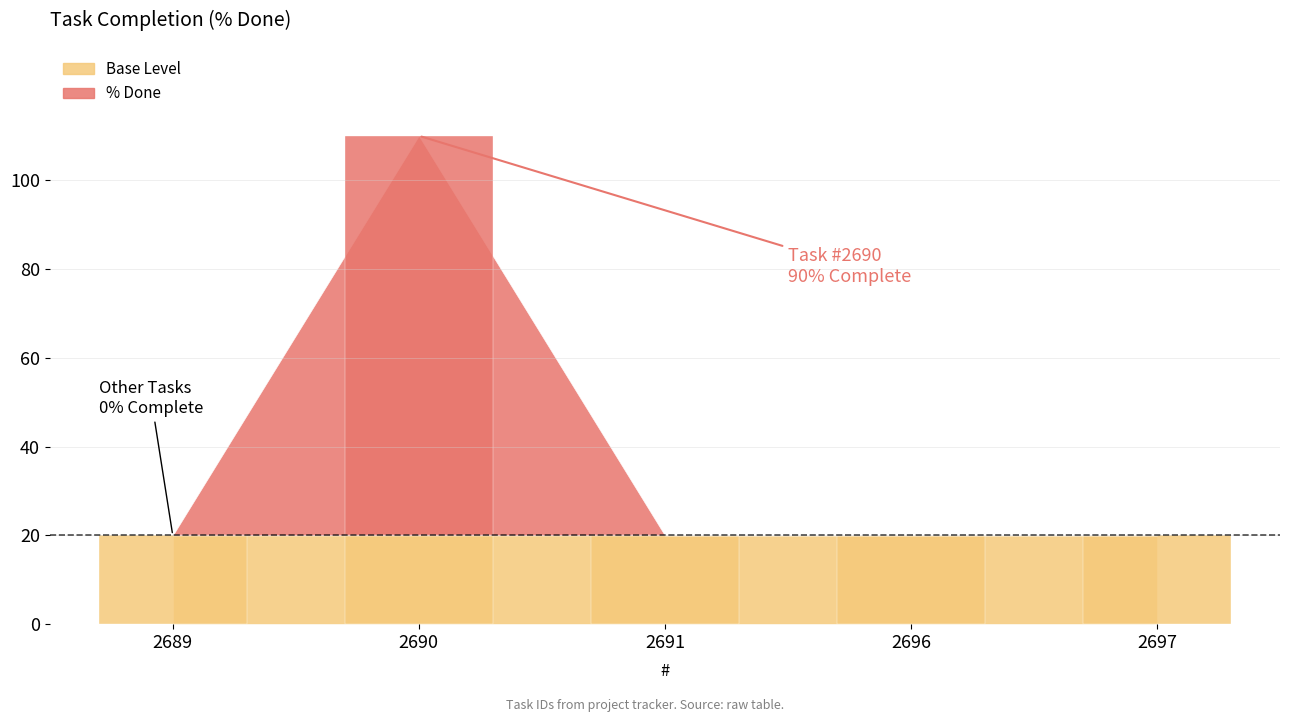

How many values are above zero?

1